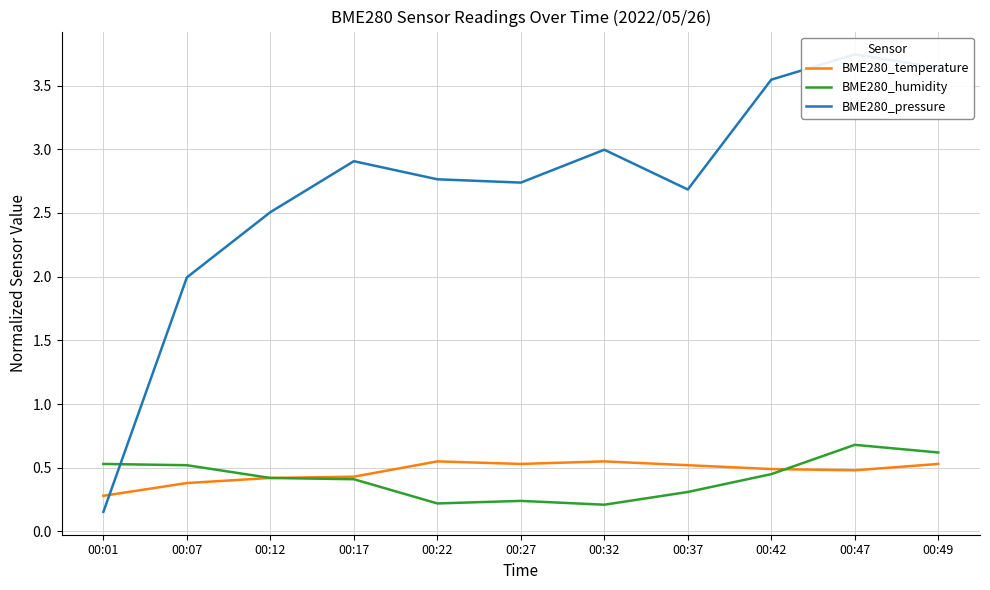

At which category does the chart reach its minimum across all series?

00:01